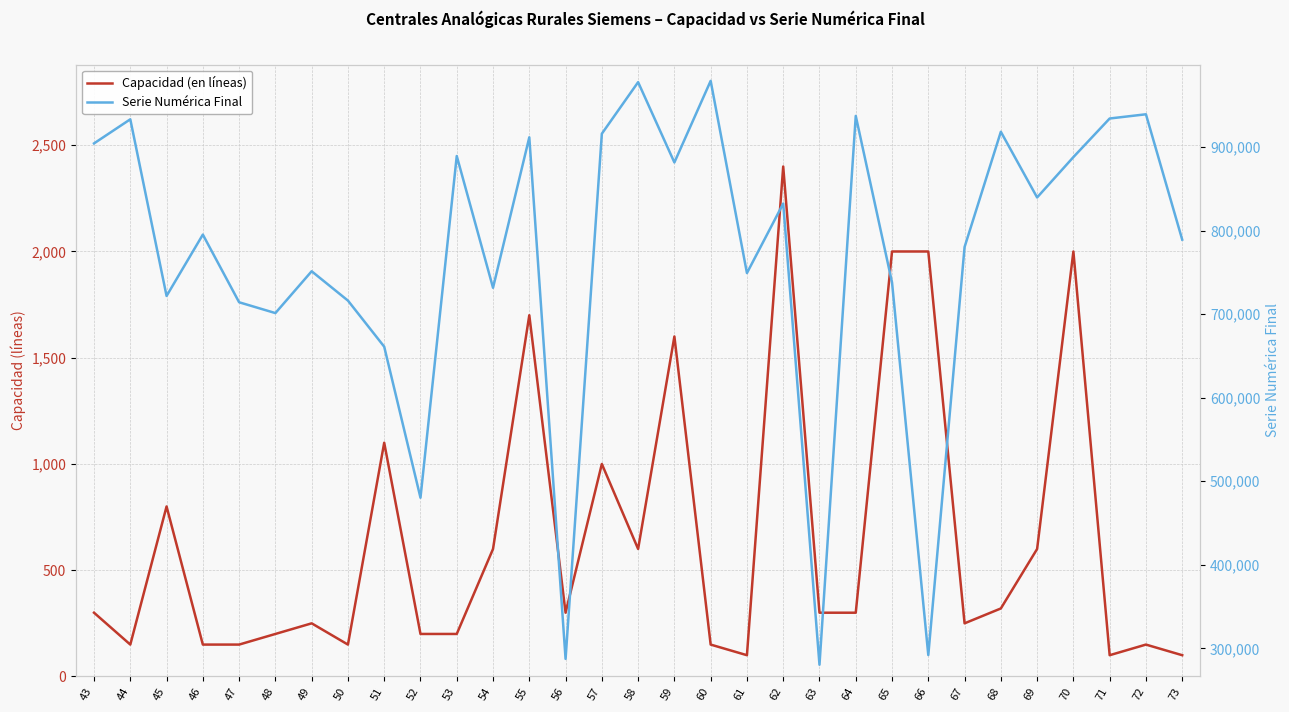

How many lines are shown in the chart?

2